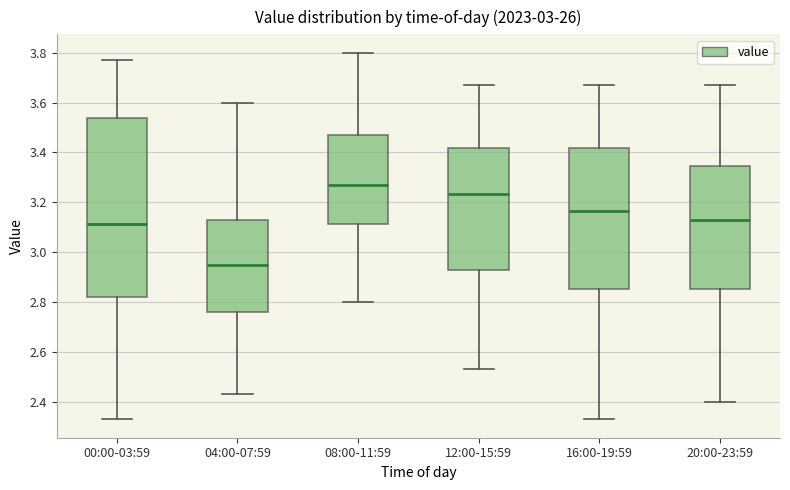

Where does the lower whisker of the box for 12:00-15:59 end on the y-axis? The values are not printed on the chart, so give them approximately, as read against the axis.

2.54